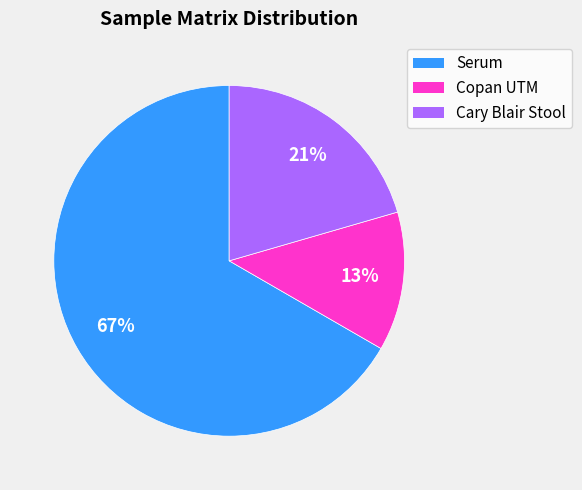

Is it true that Copan UTM is 13% of the pie?

True